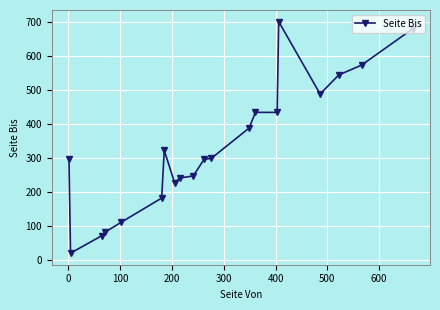

What is the average value?

331